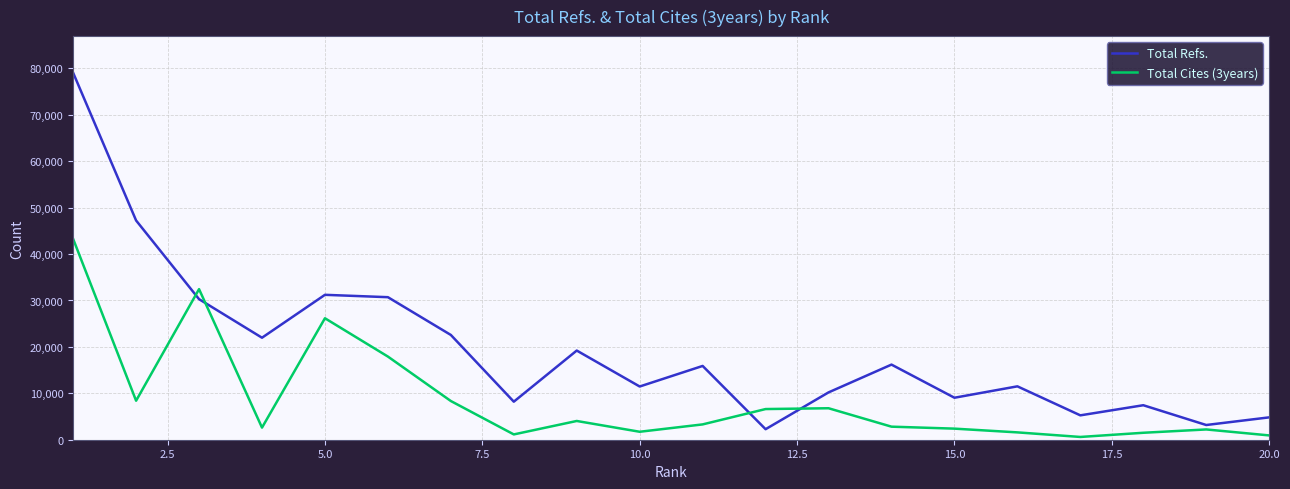

Which series has the widest spread of values?

Total Refs.